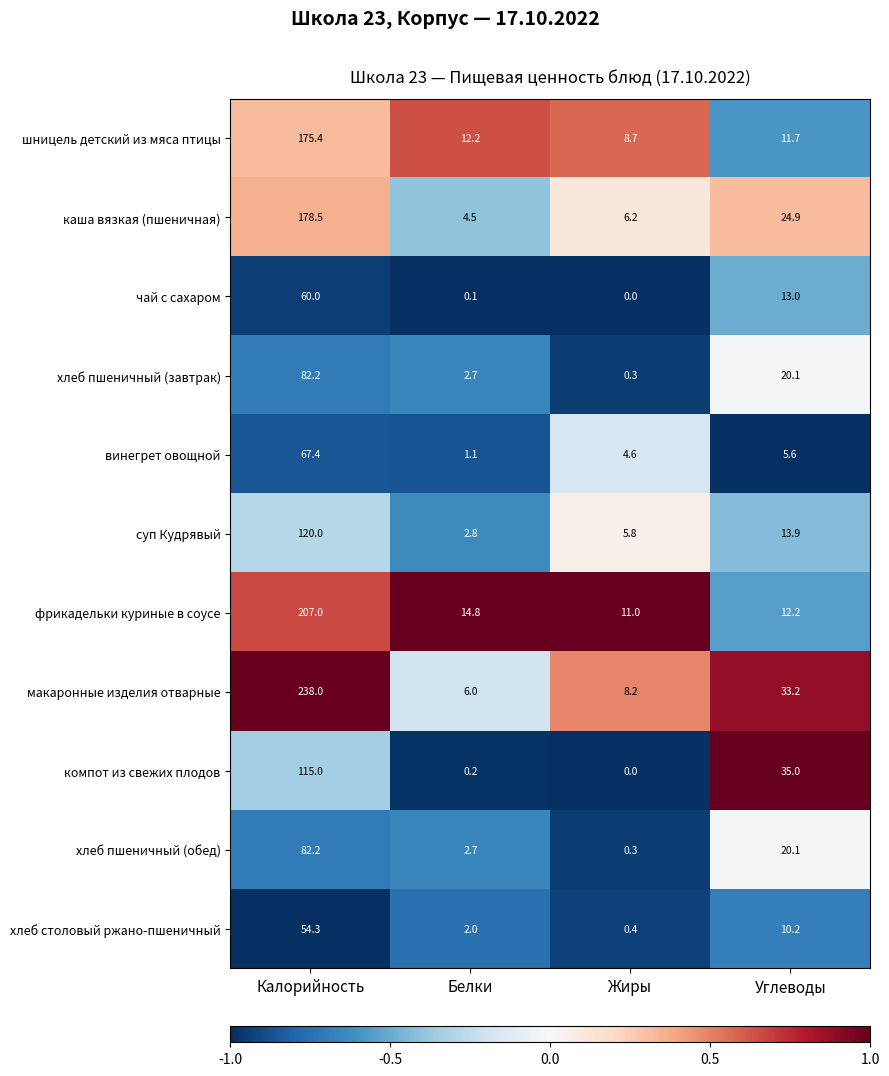

At how many categories does at least one series exceed 0?

4